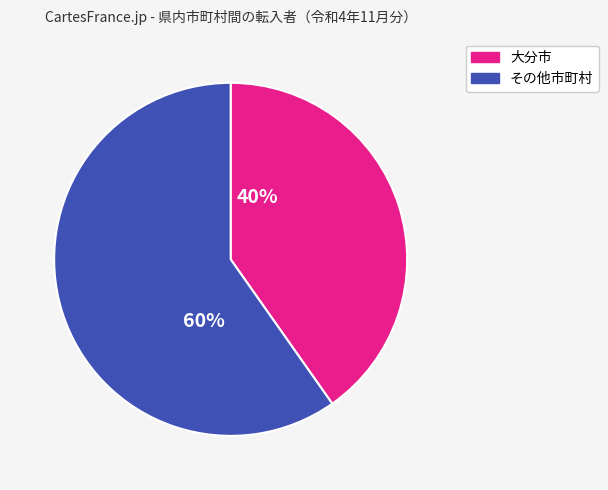

Does any single category account for the majority?

Yes